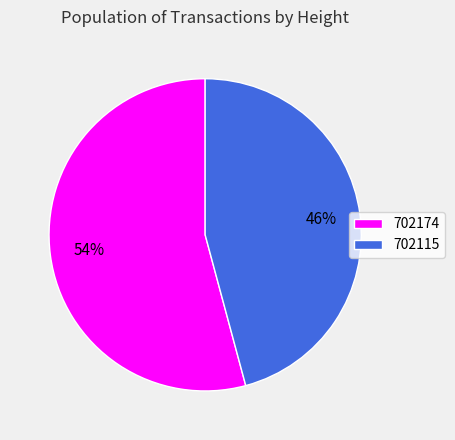

Is the sum of 702174 and 702115 greater than half?

Yes